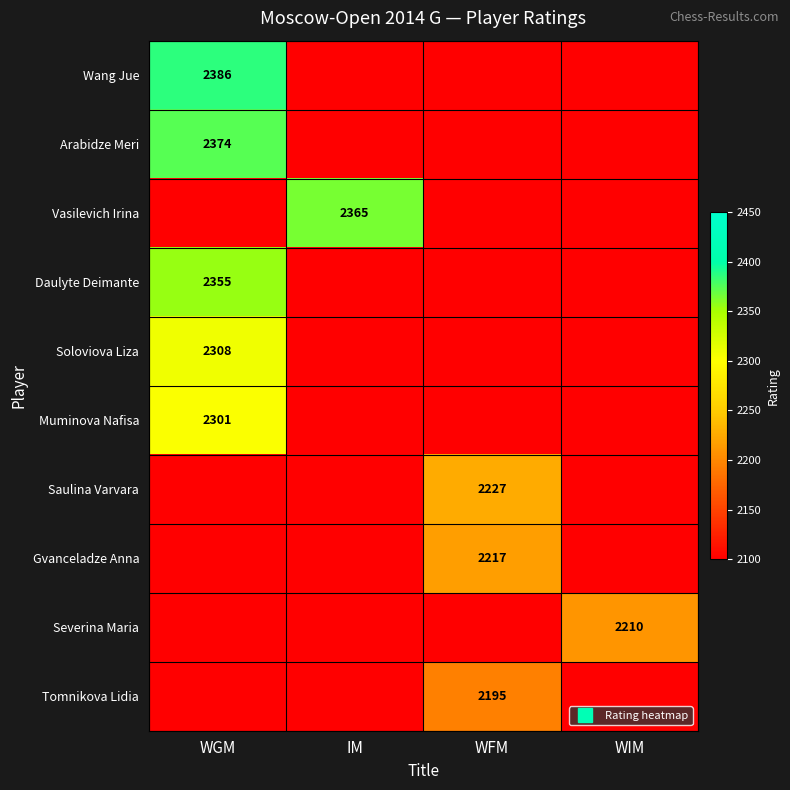

What is the total value across all series at IM?

2365